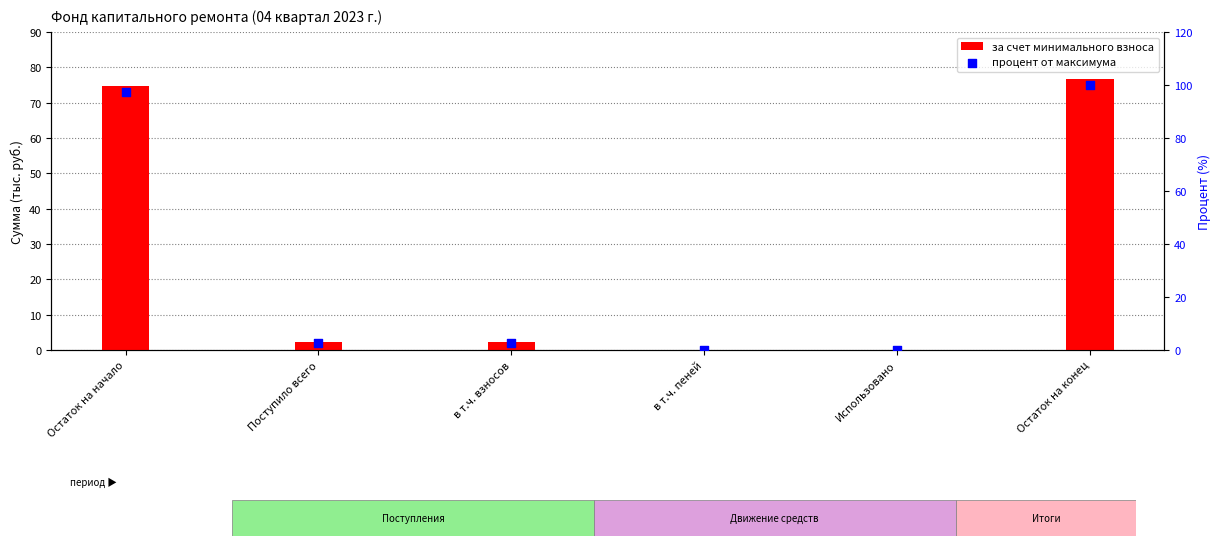

Which series has the largest total across all categories?

процент от максимума